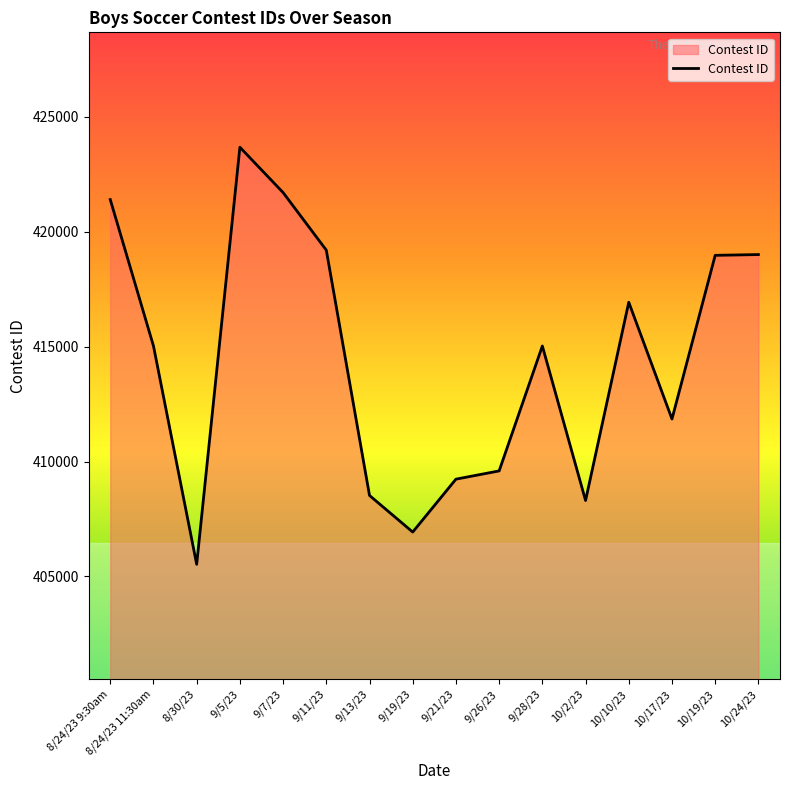

The chart shows a value of 408306 at 10/2/23. True or false?

True